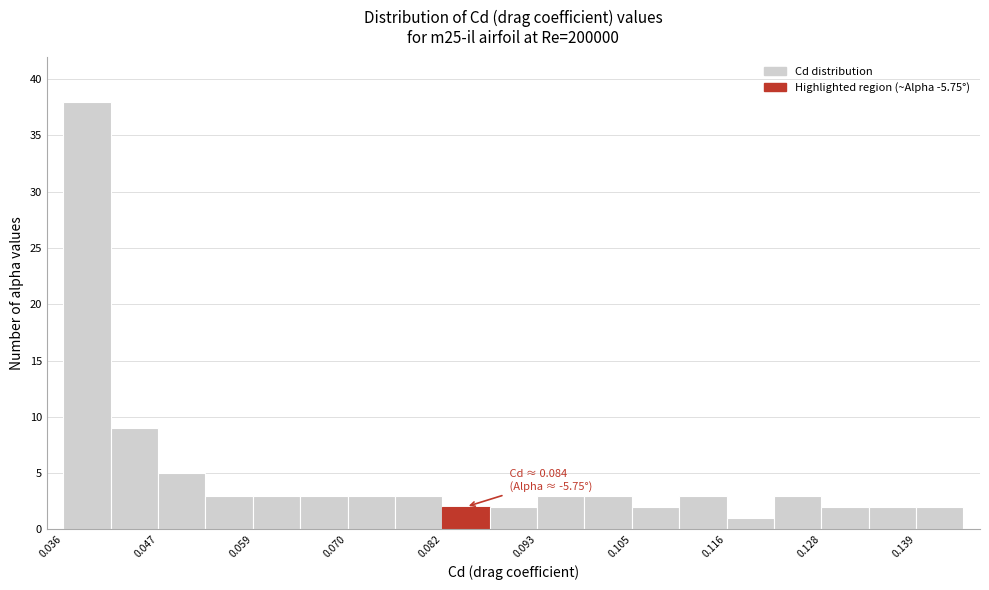

Read against the x-axis, roughly where is the centre of the tallest bar?

0.038